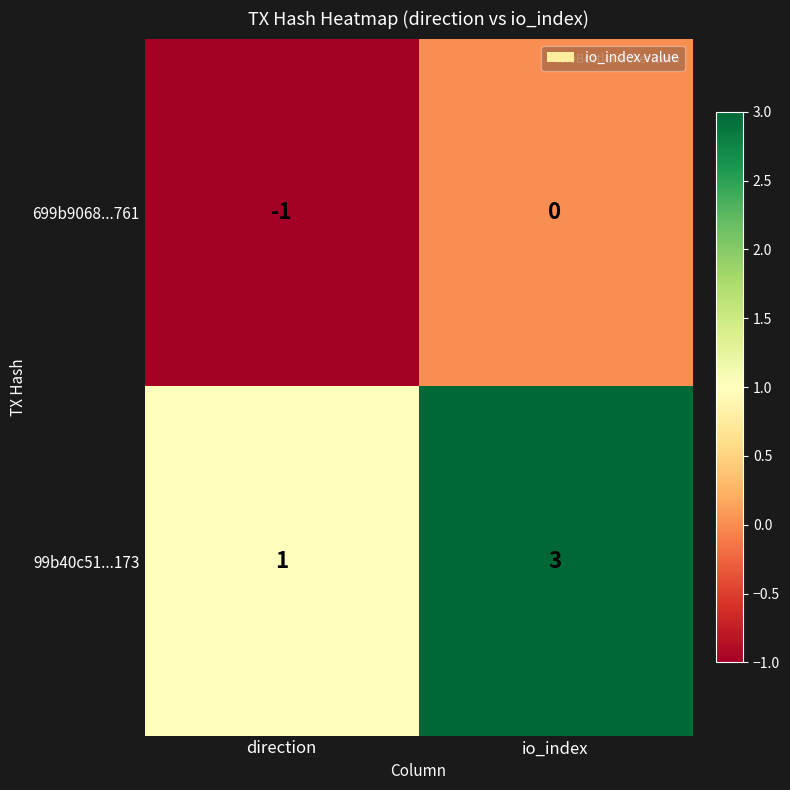

At which label does 99b40c51...173 reach its minimum?

direction